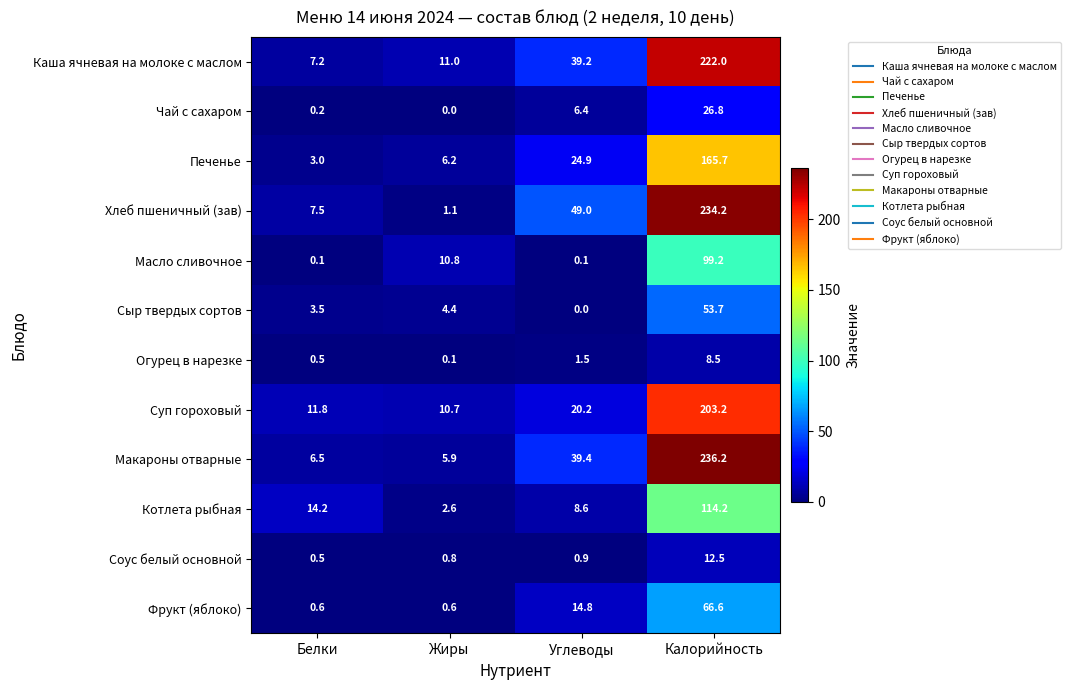

How many categories are shown in the chart?

4